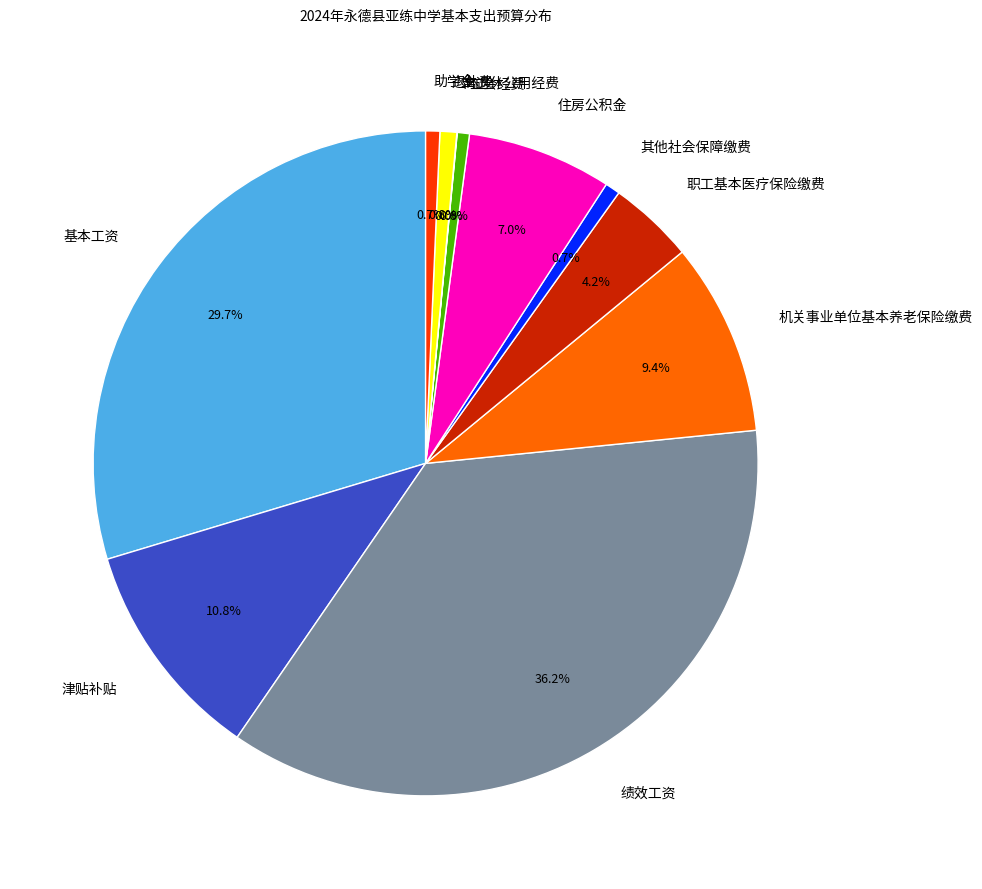

What is the ratio of the value at 退休费 to the value at 工会经费?

1.4